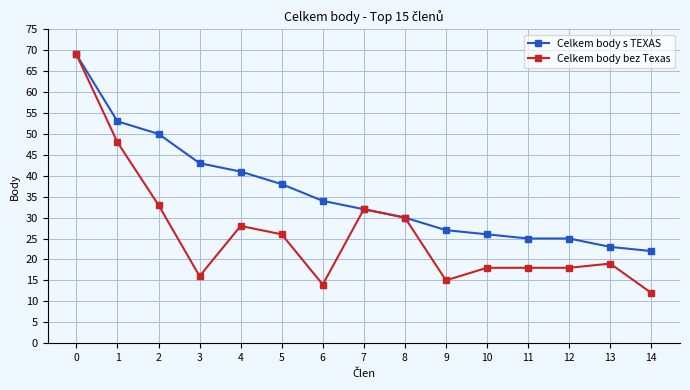

Between 6 and 9, which series saw the biggest shift?

Celkem body s TEXAS